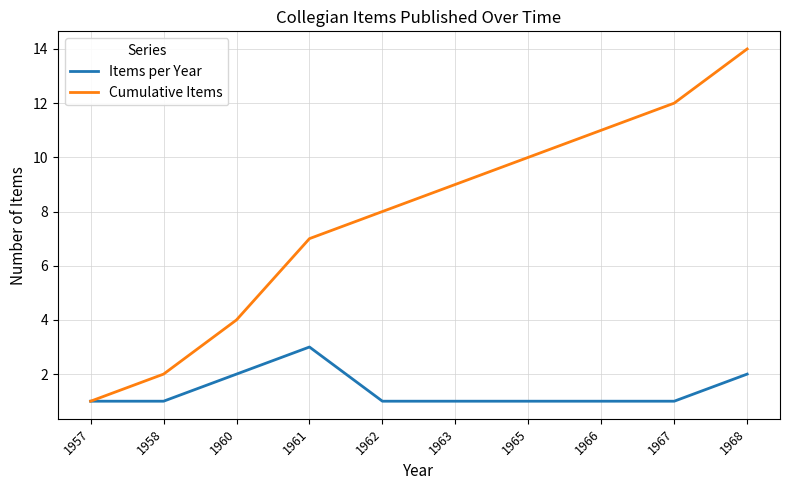

What is the maximum value for Cumulative Items?

14